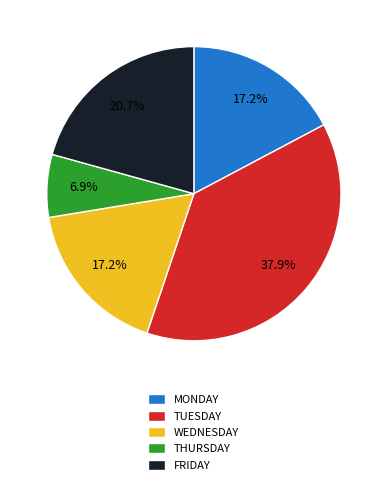

Which has a higher value, MONDAY or THURSDAY?

MONDAY